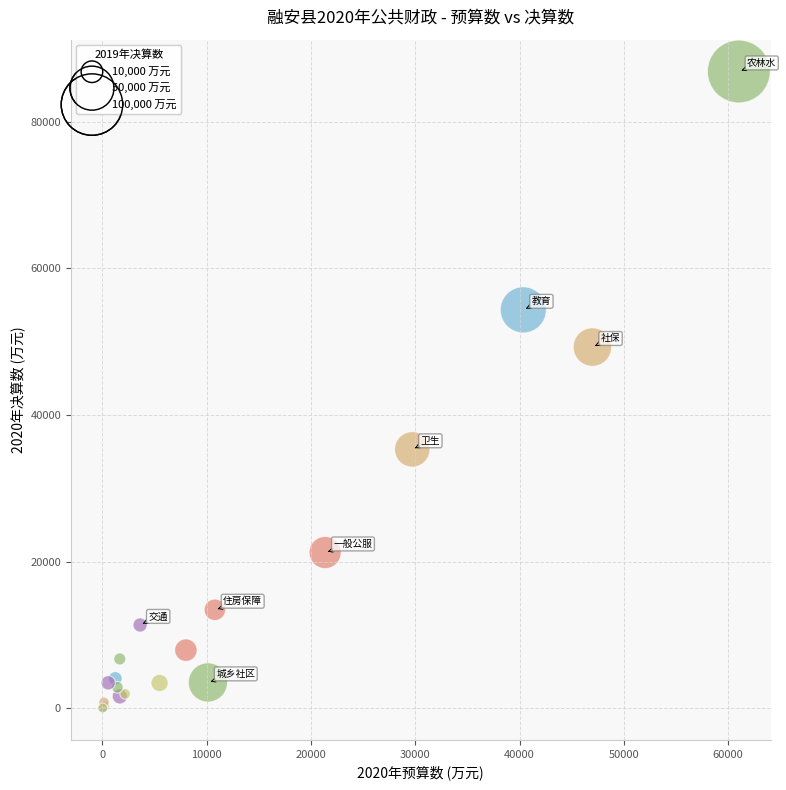

What Y value in the scatter plot is closest to 43439?

49271